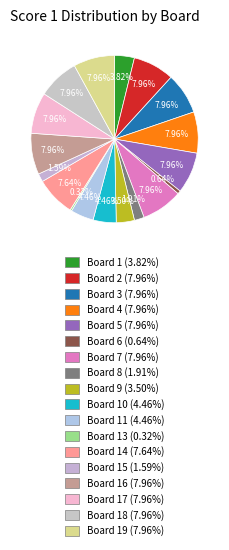

How many segments does this pie chart have?

18